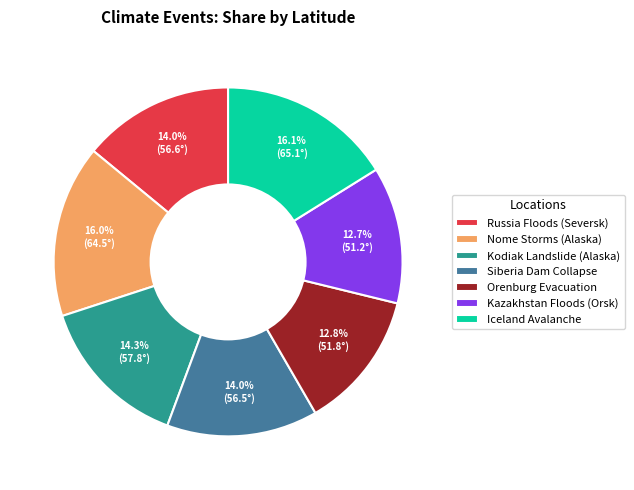

The Kodiak Landslide (Alaska) slice represents 14% of the pie. True or false?

True